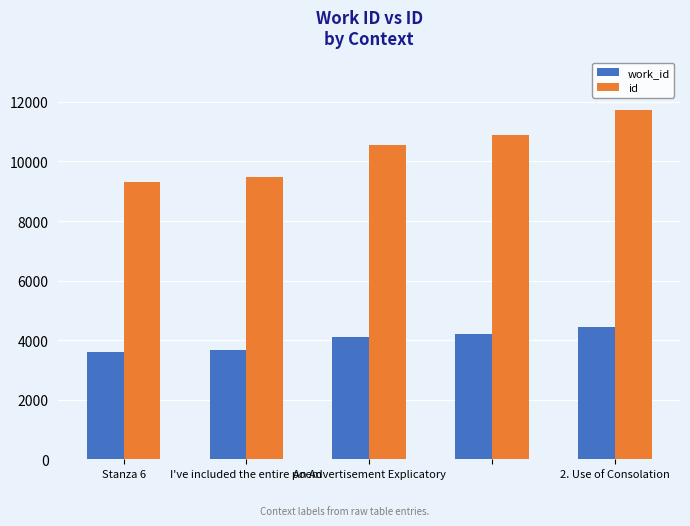

What is the average value of the work_id series?

3998